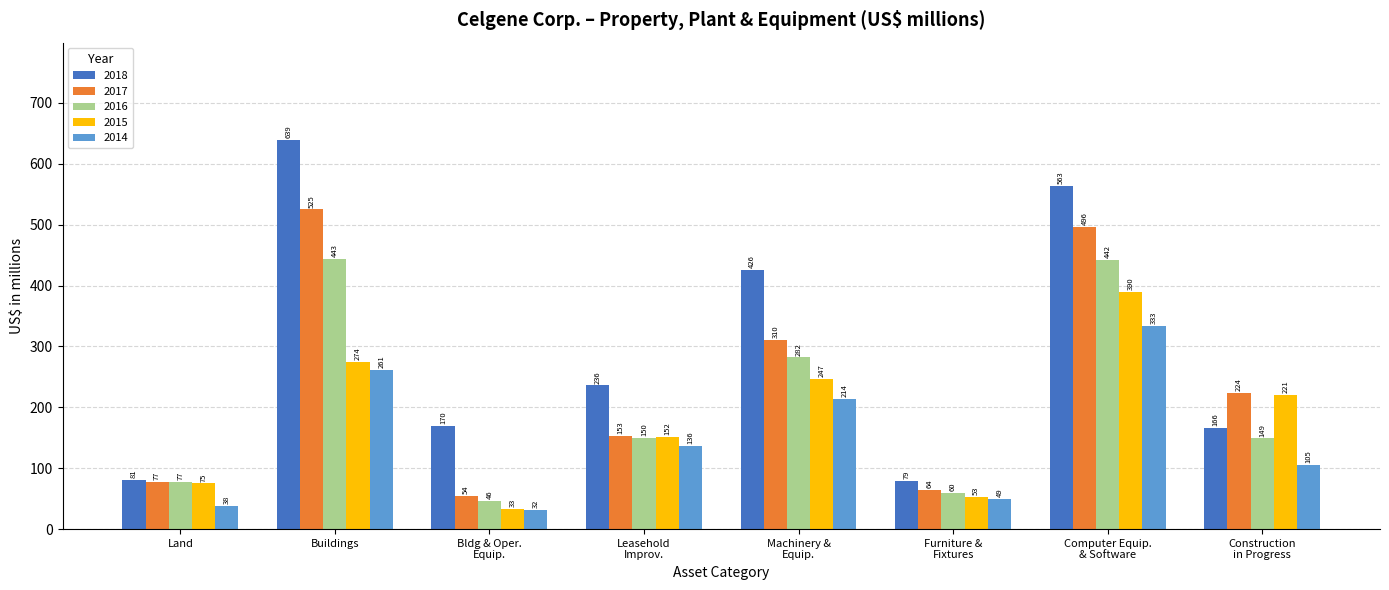

Which series has the largest range (max minus min)?

2018